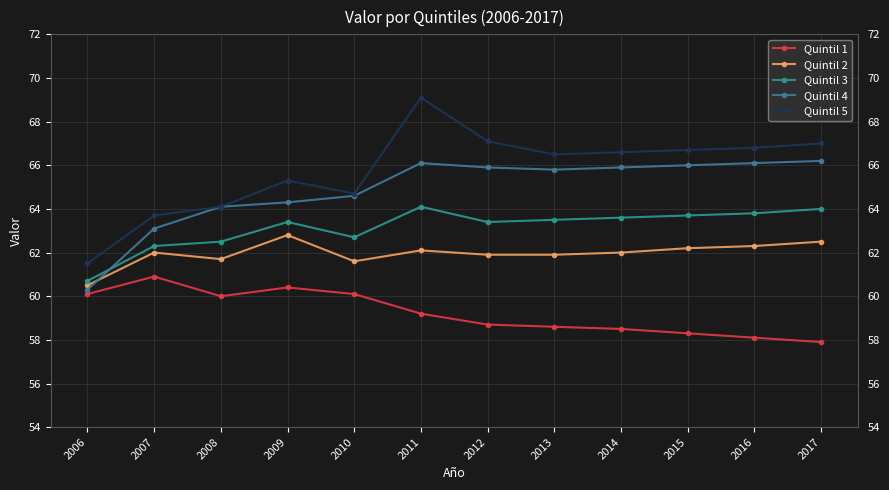

Read the Quintil 2 value at 2009.

62.8